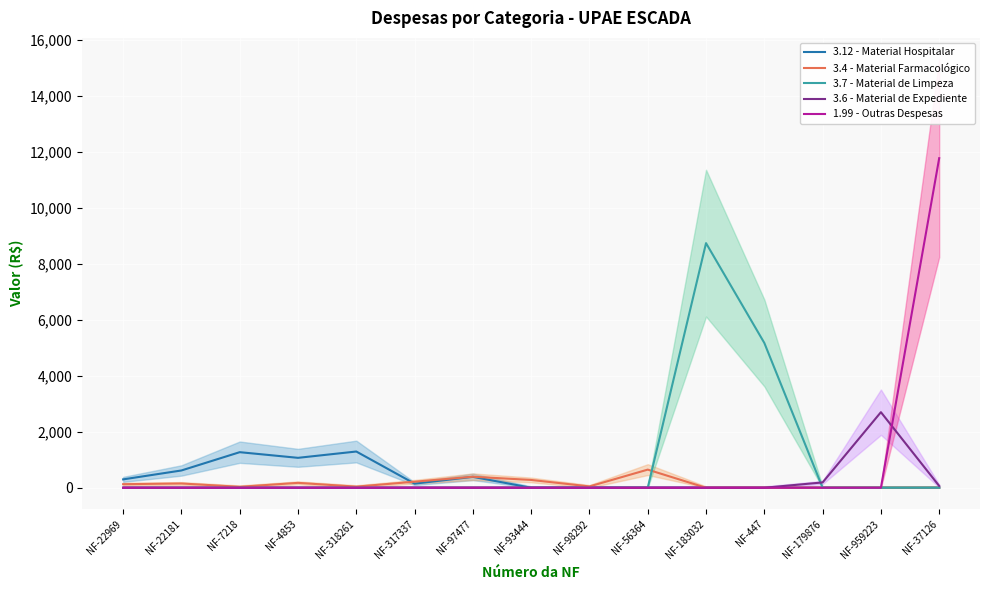

Reading left to right, transcribe all the data shown in this chart.

3.12 - Material Hospitalar: 299.1	617.6	1271.0	1069.0	1294.6	146.5	390.0	0.0	0.0	0.0	0.0	0.0	0.0	0.0	0.0
3.4 - Material Farmacológico: 127.3	152.5	34.0	175.0	40.0	215.9	394.0	278.9	47.5	648.0	0.0	0.0	0.0	0.0	0.0
3.7 - Material de Limpeza: 0.0	0.0	0.0	0.0	0.0	0.0	0.0	0.0	0.0	0.0	8739.0	5173.5	0.0	0.0	0.0
3.6 - Material de Expediente: 0.0	0.0	0.0	0.0	0.0	0.0	0.0	0.0	0.0	0.0	0.0	0.0	190.2	2700.0	64.7
1.99 - Outras Despesas: 0.0	0.0	0.0	0.0	0.0	0.0	0.0	0.0	0.0	0.0	0.0	0.0	0.0	0.0	11773.8